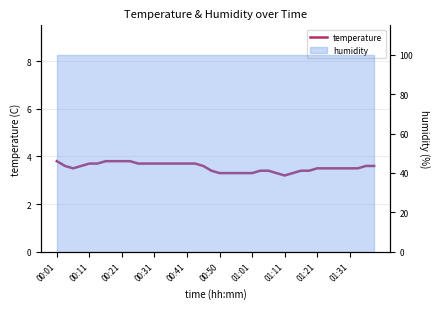

What is the change in value from 17 to 18?

-0.1